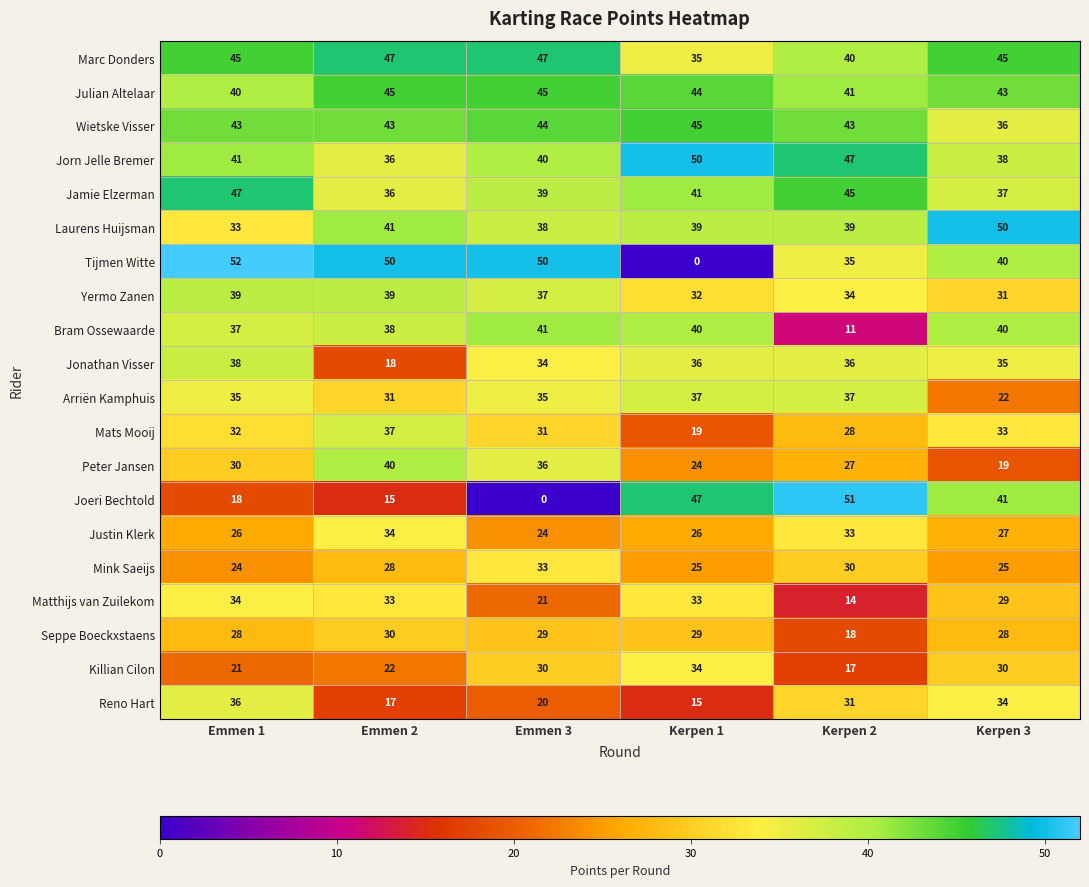

At which category is the sum across all series the highest?

Emmen 1